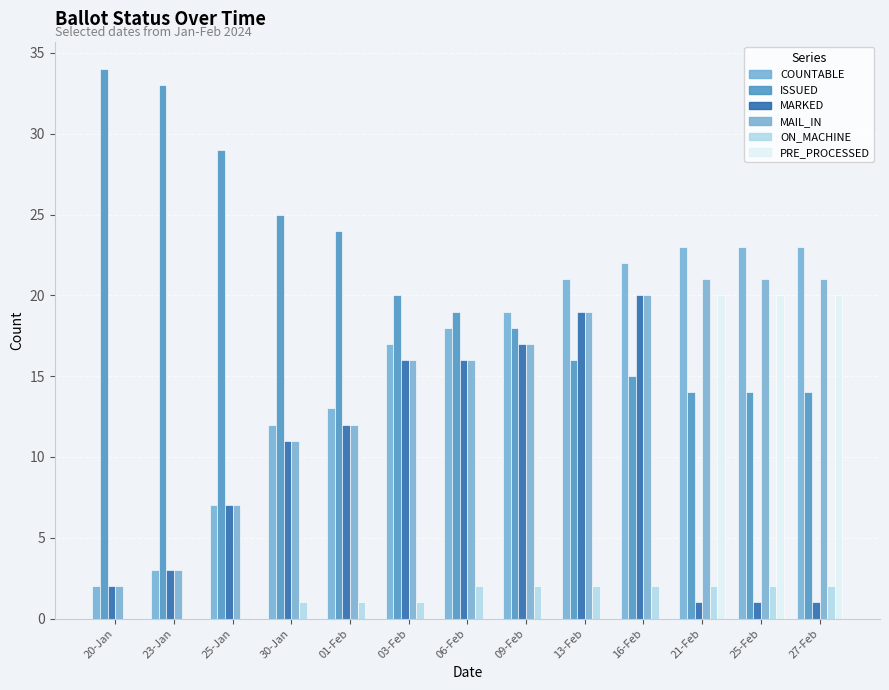

At how many categories does at least one series exceed 32?

2